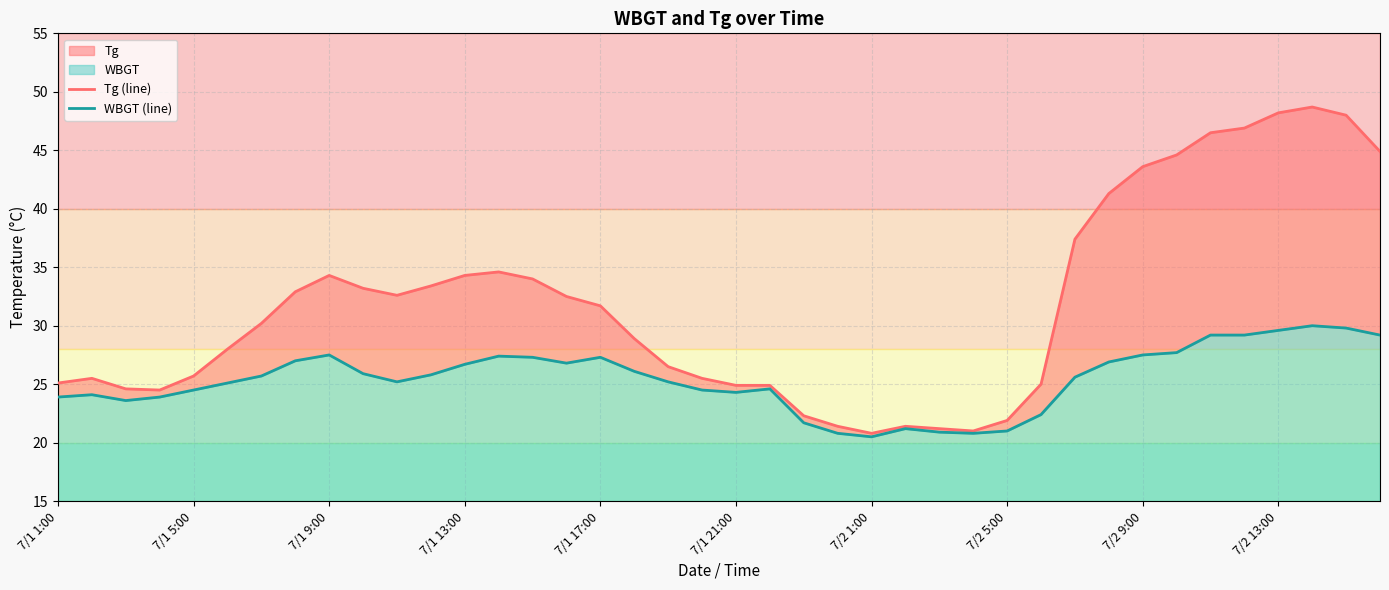

How many lines are shown in the chart?

2